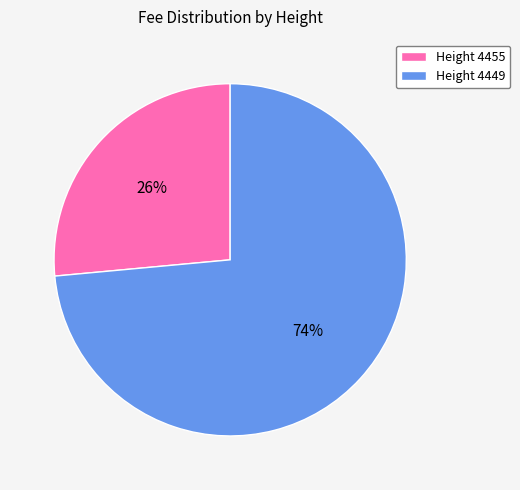

Count the number of slices in the pie.

2